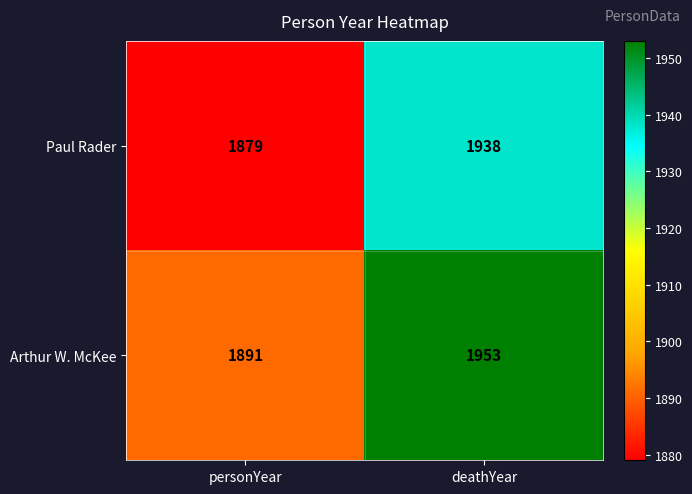

Reading left to right, list all the values displayed in this chart.

Paul Rader: personYear=1879	deathYear=1938
Arthur W. McKee: personYear=1891	deathYear=1953